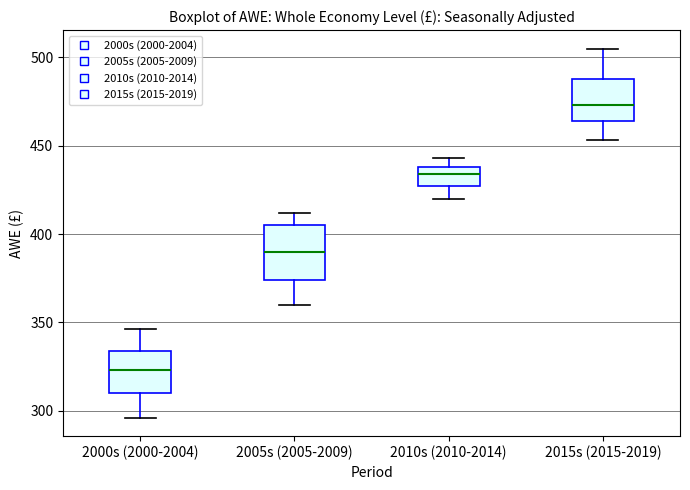

Which box has the highest median line?

2015s (2015-2019)